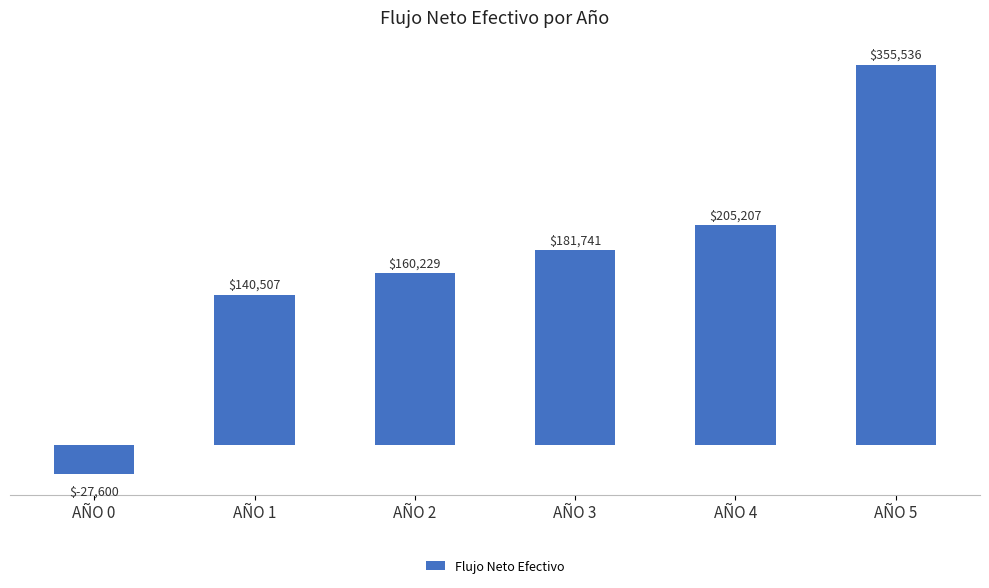

Count the number of values greater than 181741.

3